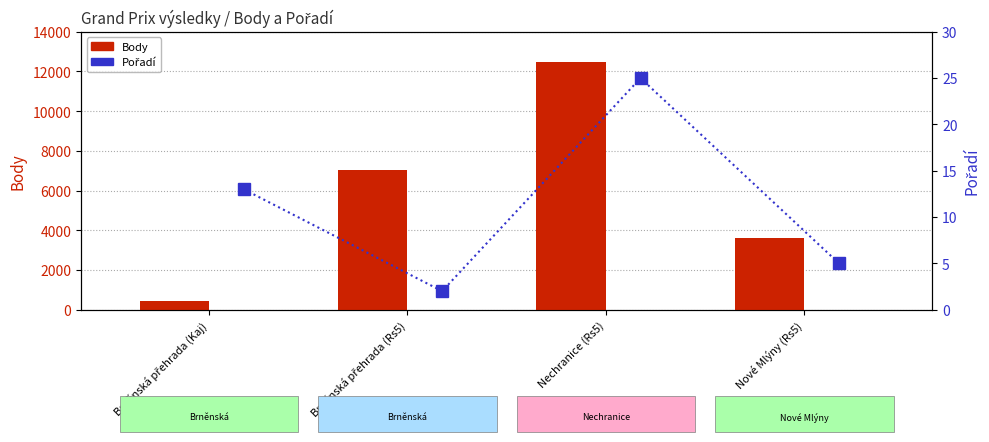

Is it true that Pořadí equals 13 at Brněnská přehrada (Kaj)?

True